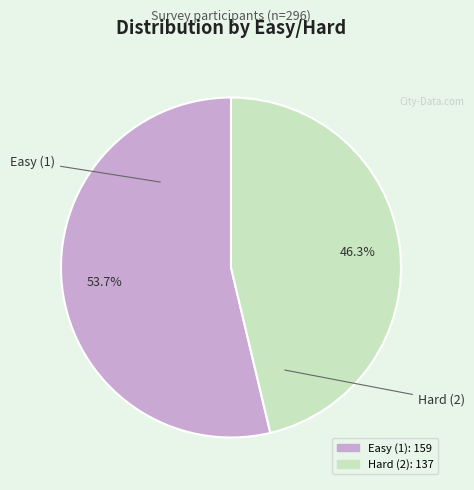

To the nearest percent, what is the difference between the Hard (2) and Easy (1) slice percentages?

7%